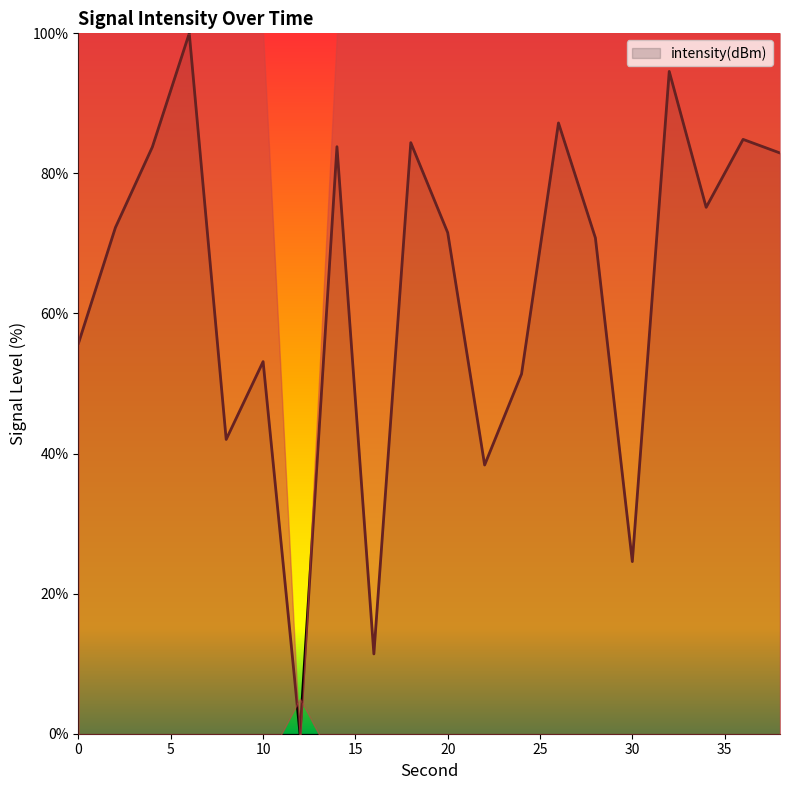

Between 32 and 10, which is larger?

32